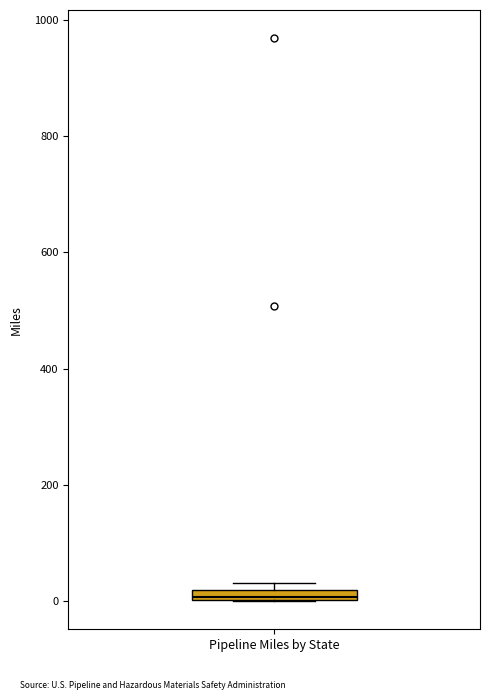

Where is the upper edge of the box for Pipeline Miles by State on the y-axis? The values are not printed on the chart, so give them approximately, as read against the axis.

20